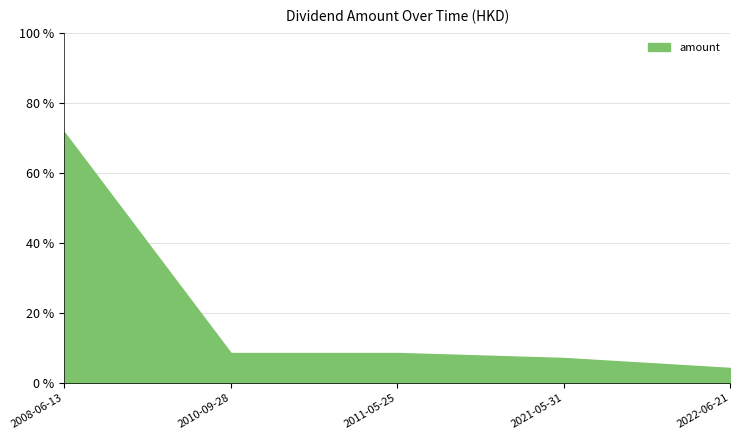

What is the greatest value displayed?

71.5